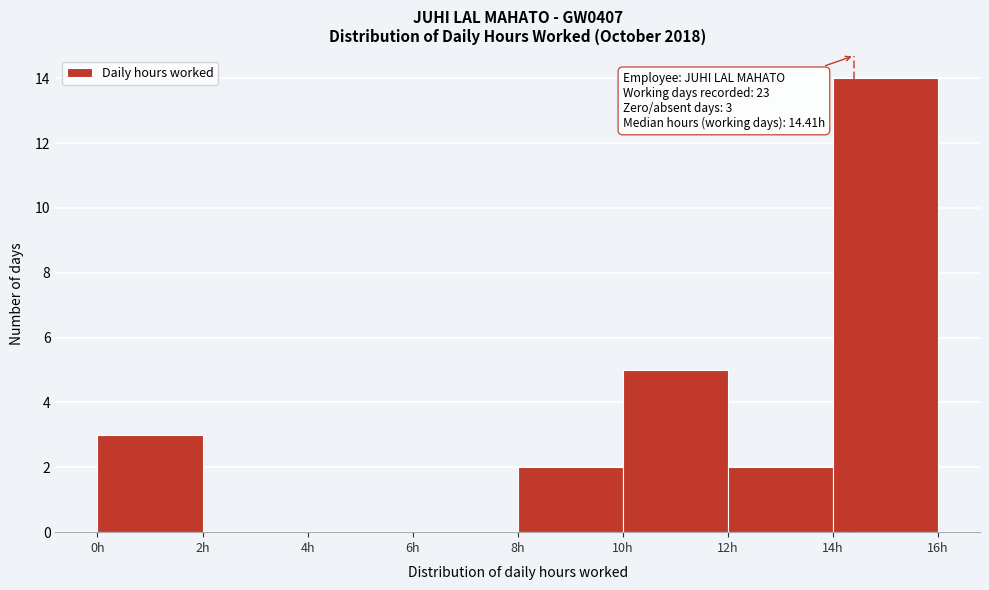

Which range on the x-axis has the tallest bar?

14 to 16